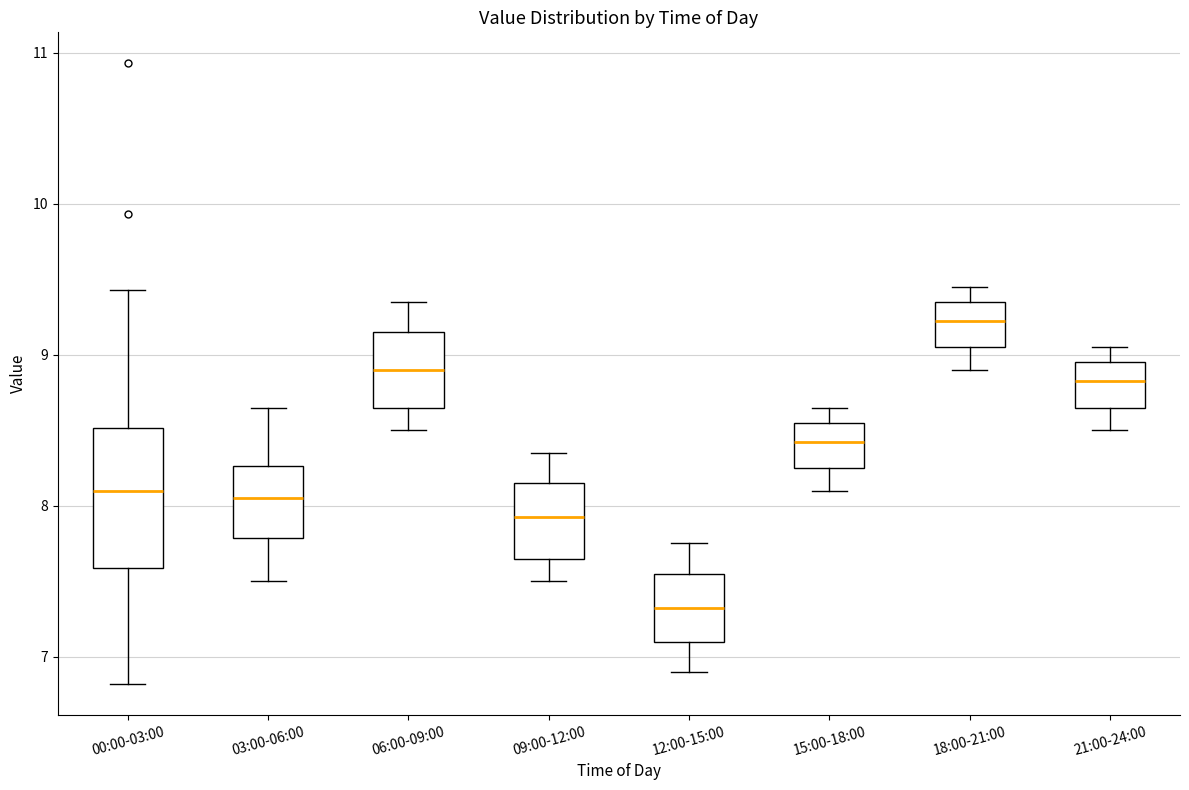

Comparing the boxes themselves (not the whiskers), which one is the tallest?

00:00-03:00